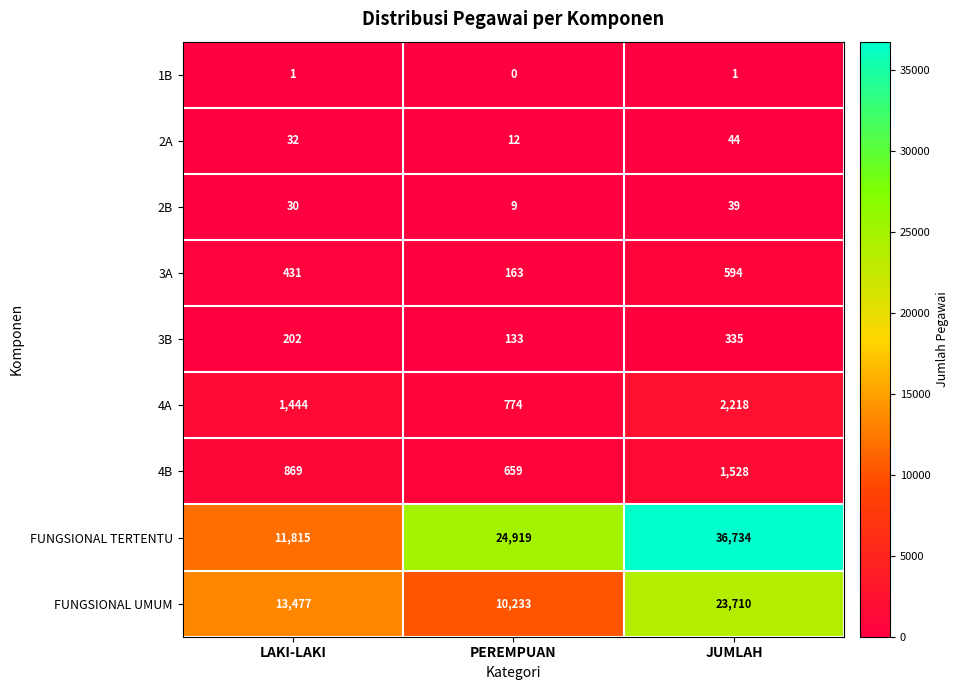

Which series has the largest range (max minus min)?

FUNGSIONAL TERTENTU